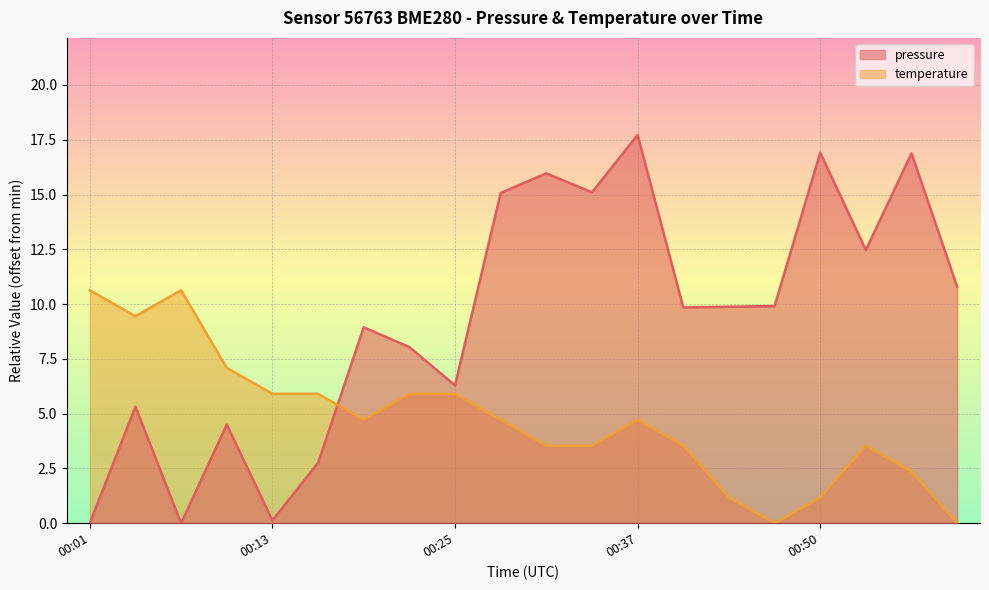

What are all the series names shown in the legend?

pressure, temperature